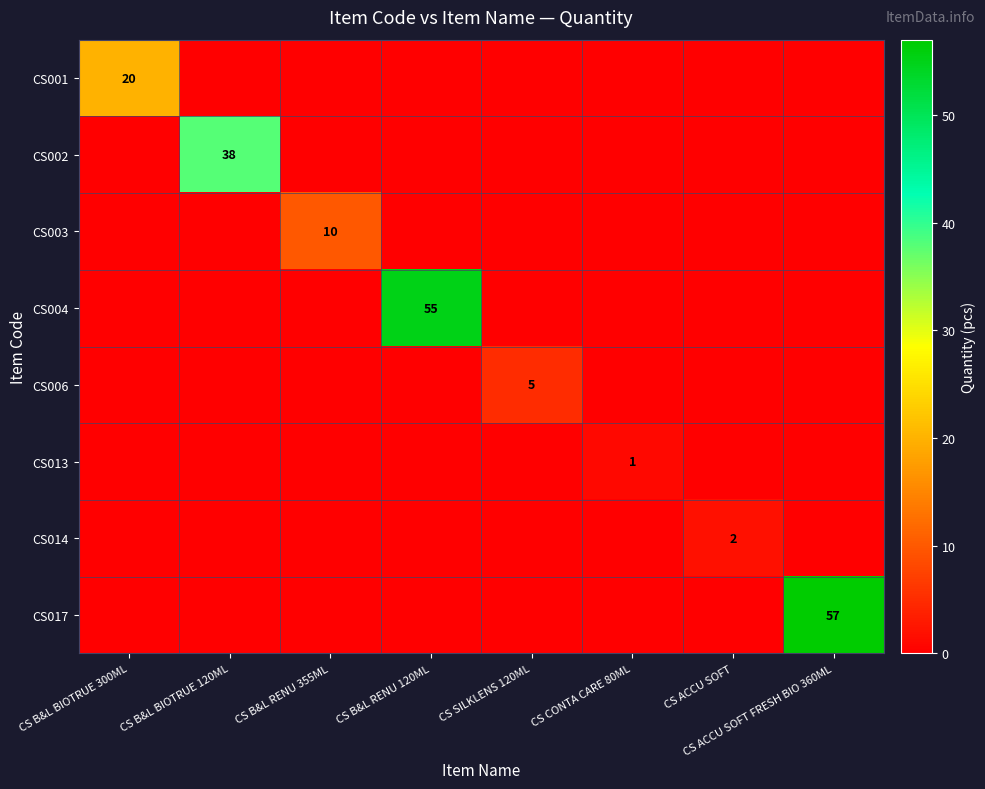

Is the value of CS004 at CS B&L RENU 120ML greater than the value of CS014 at CS ACCU SOFT?

Yes